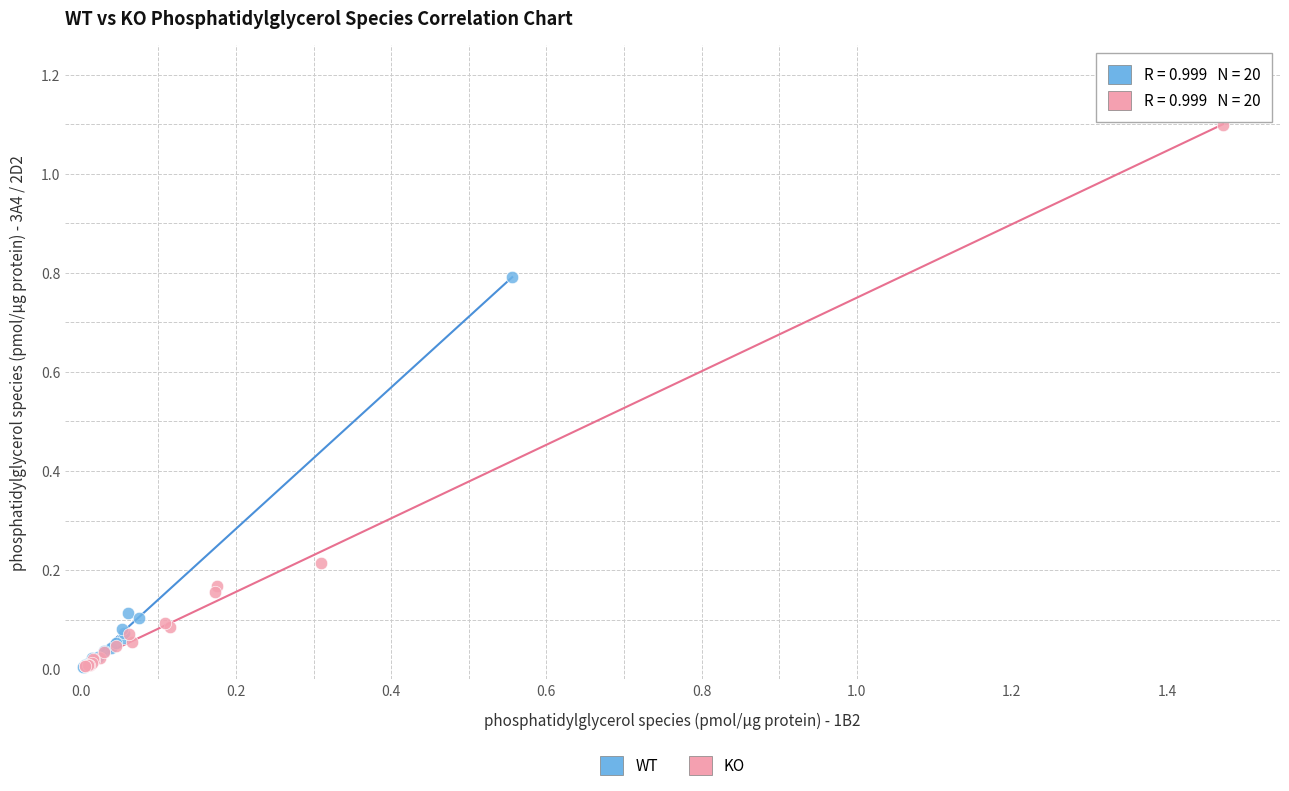

Which series has the widest spread of Y values?

KO